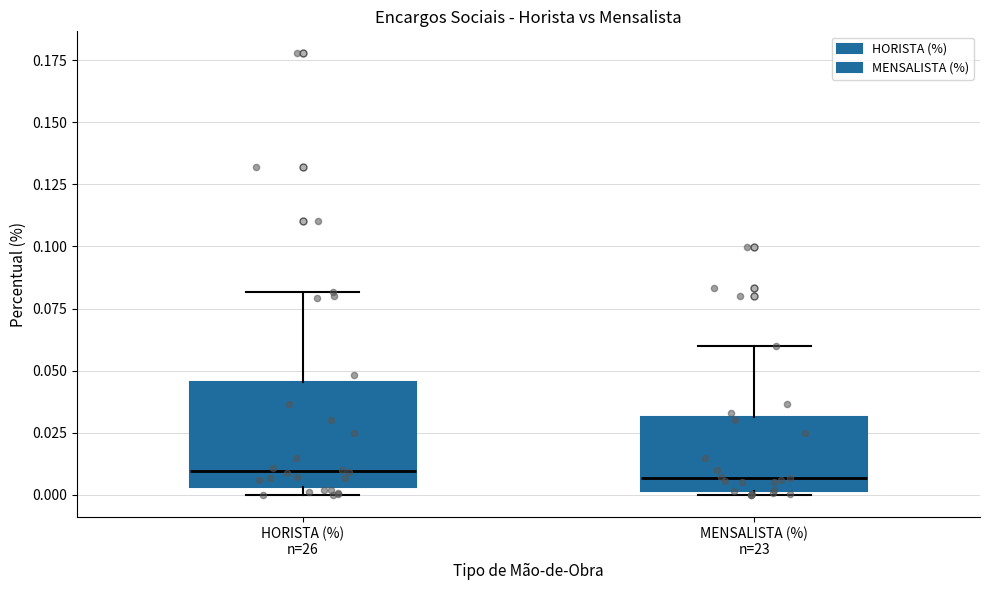

Where does the upper whisker of the box for MENSALISTA (%) n=23 end on the y-axis? The values are not printed on the chart, so give them approximately, as read against the axis.

0.060